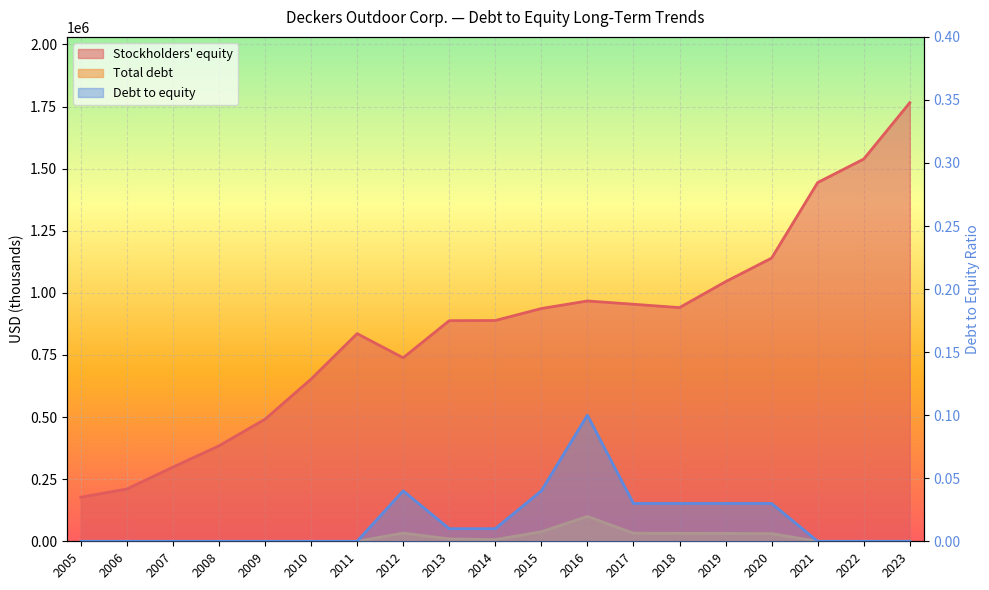

How many data points in Debt to equity are above 0?

9